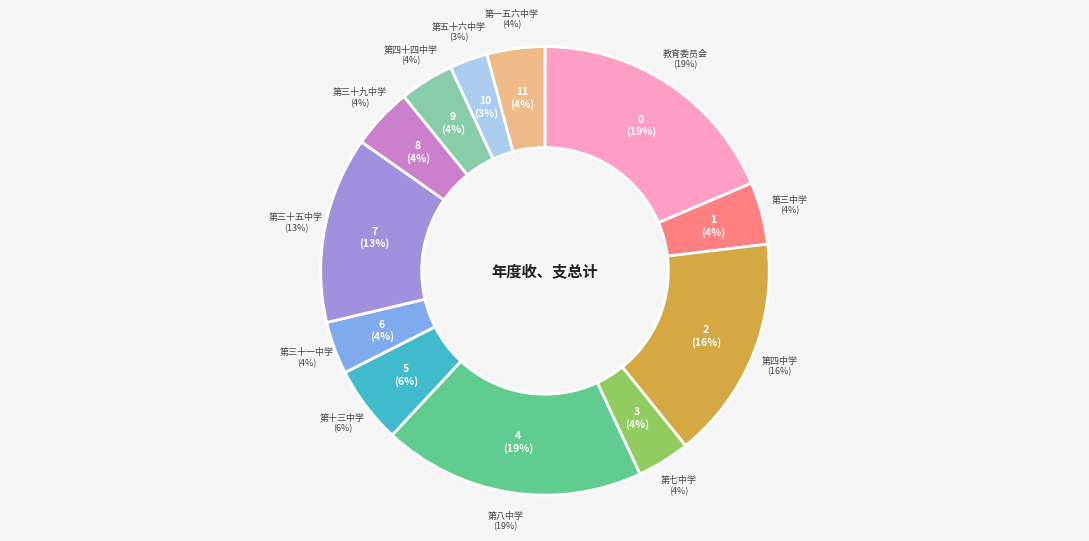

Is 北京市第四中学 the majority of the pie?

No